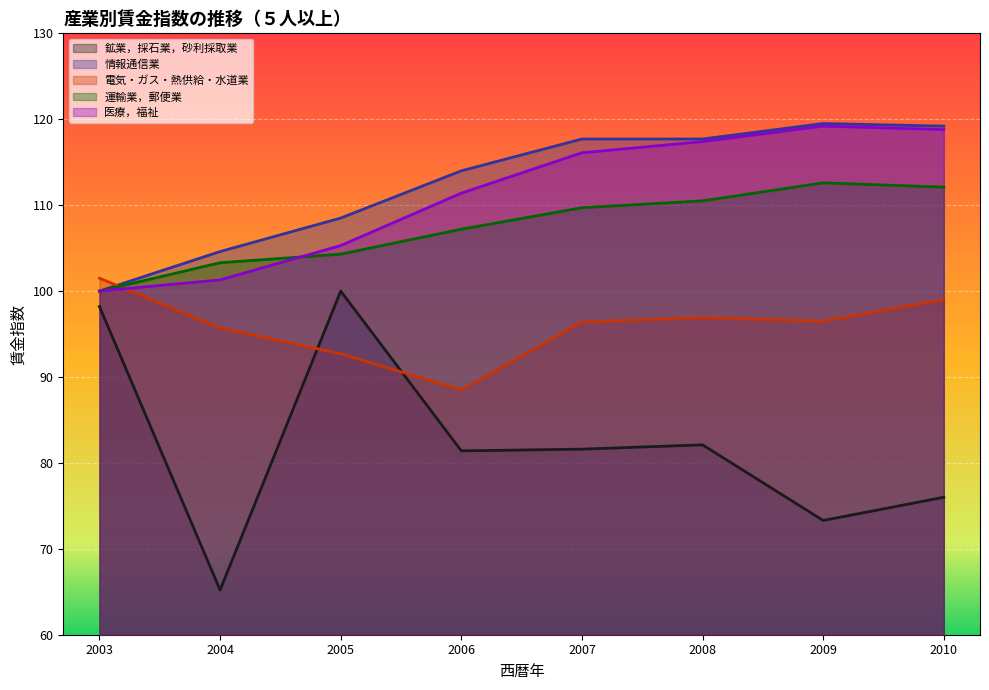

How many values in the 運輸業，郵便業 series exceed 109?

4